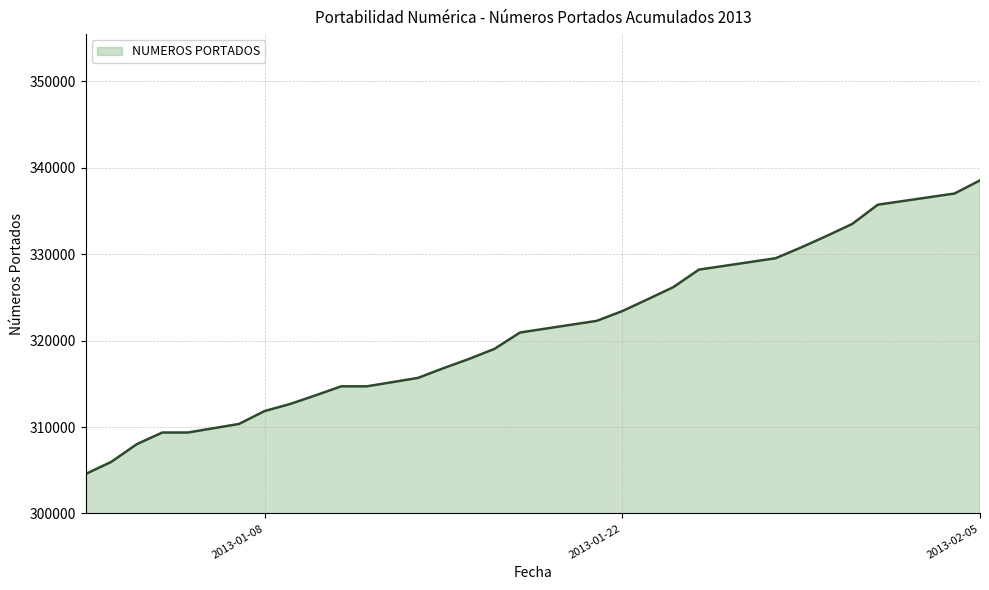

What is the difference between the maximum and minimum values?

33967